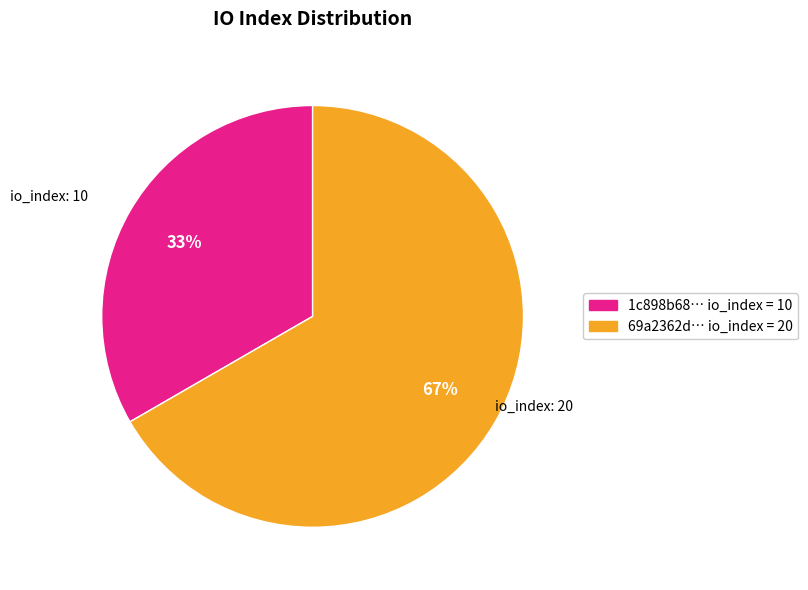

To the nearest percent, what is the average slice percentage?

50%